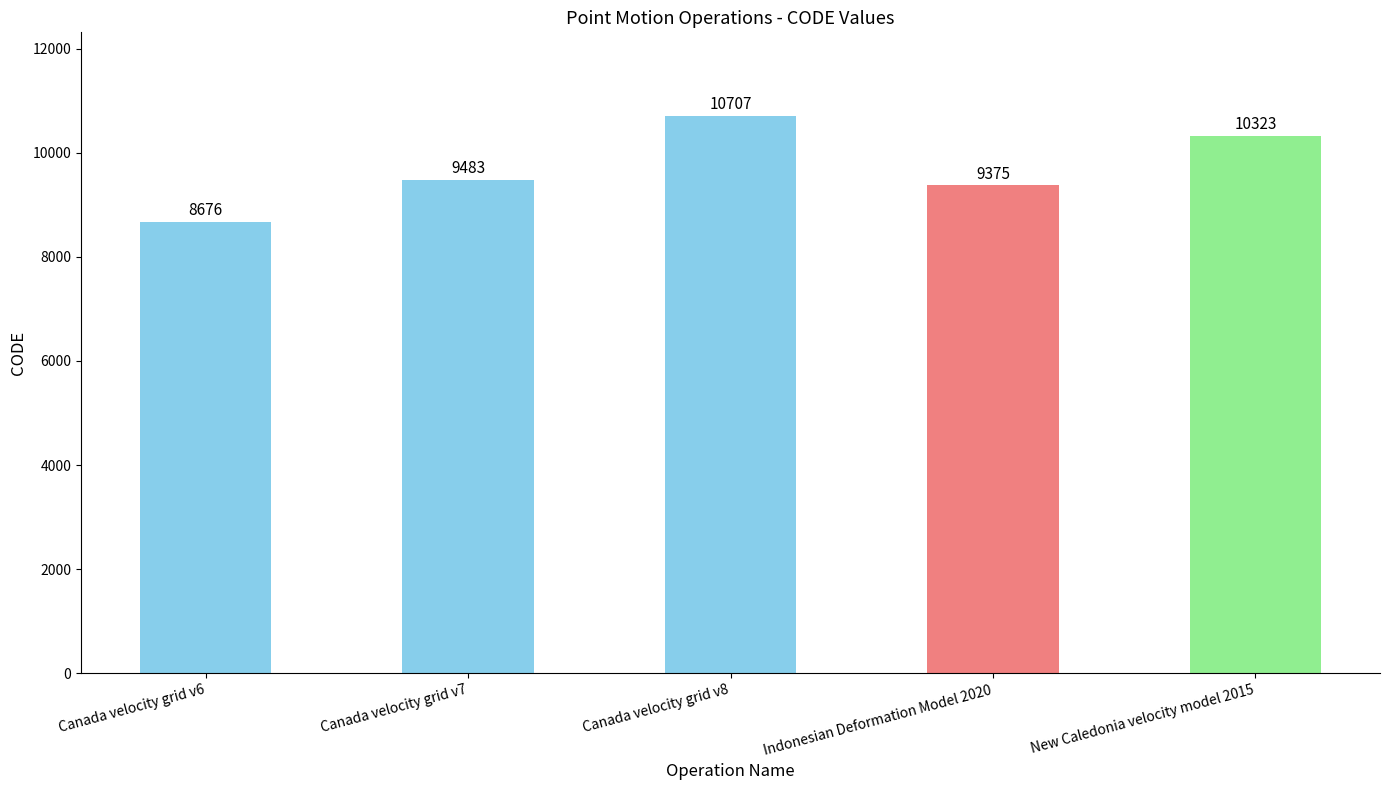

What is the difference between the maximum and minimum values?

2031